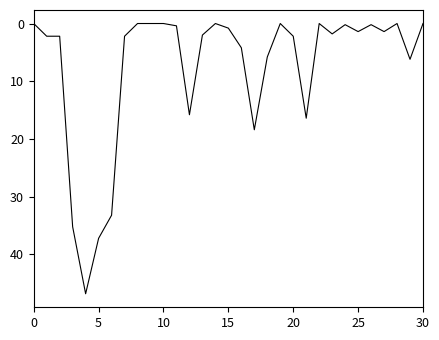

What is the average value?

7.6